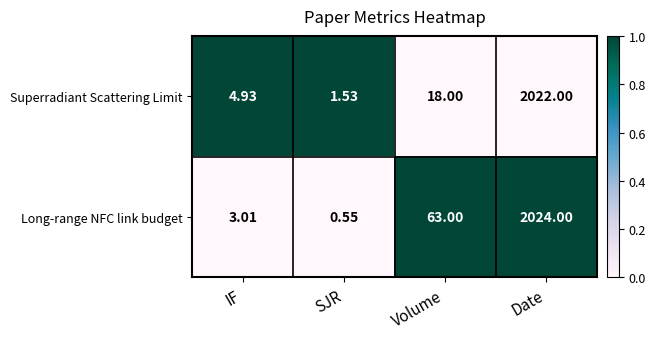

At which category is the sum across all series the highest?

Date